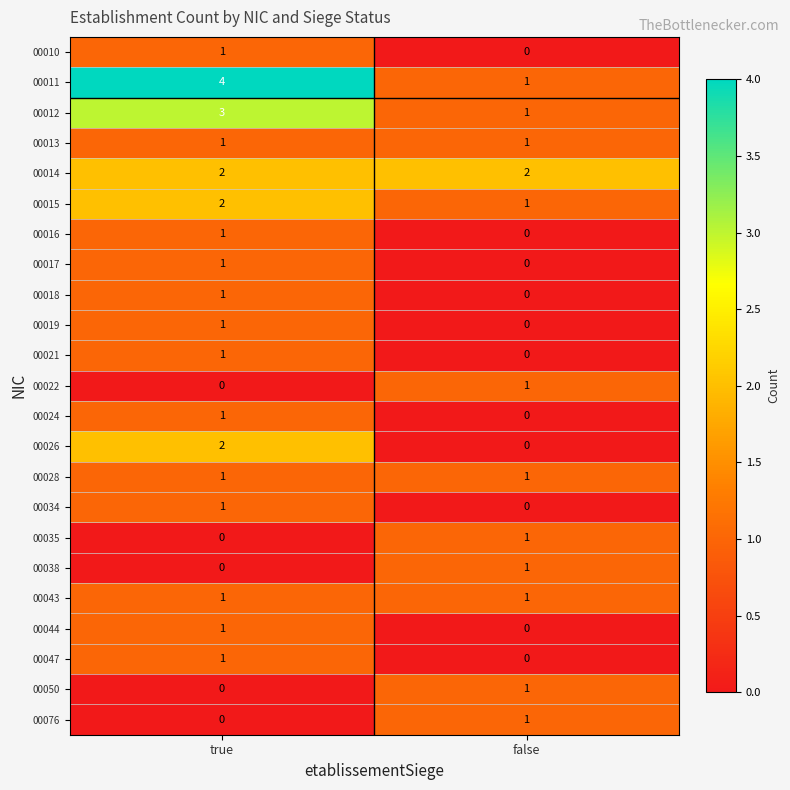

True or false: 00044 has a value of -1 at false.

False